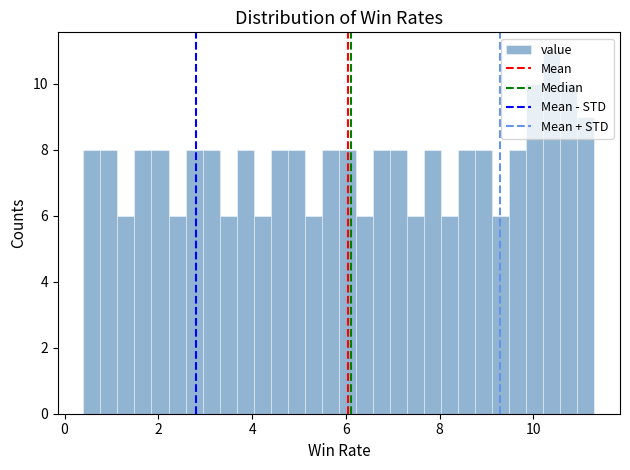

Read against the x-axis, roughly where is the centre of the tallest bar?

10.4